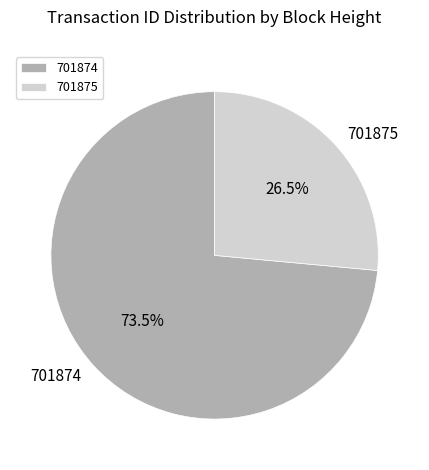

To the nearest percent, what is the difference between the 701874 and 701875 slice percentages?

47%